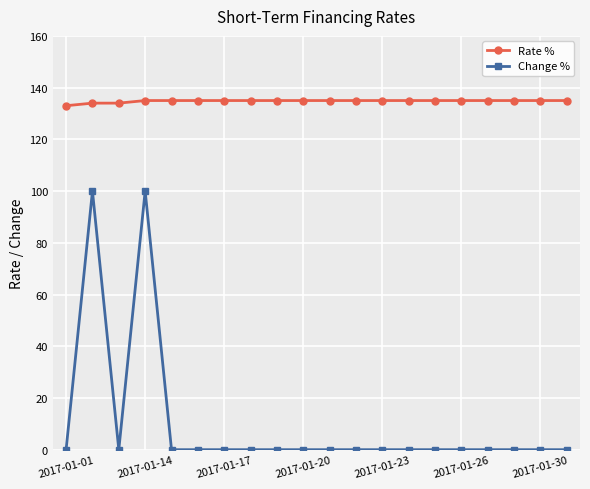

True or false: Change % and Rate % cross at least once.

False